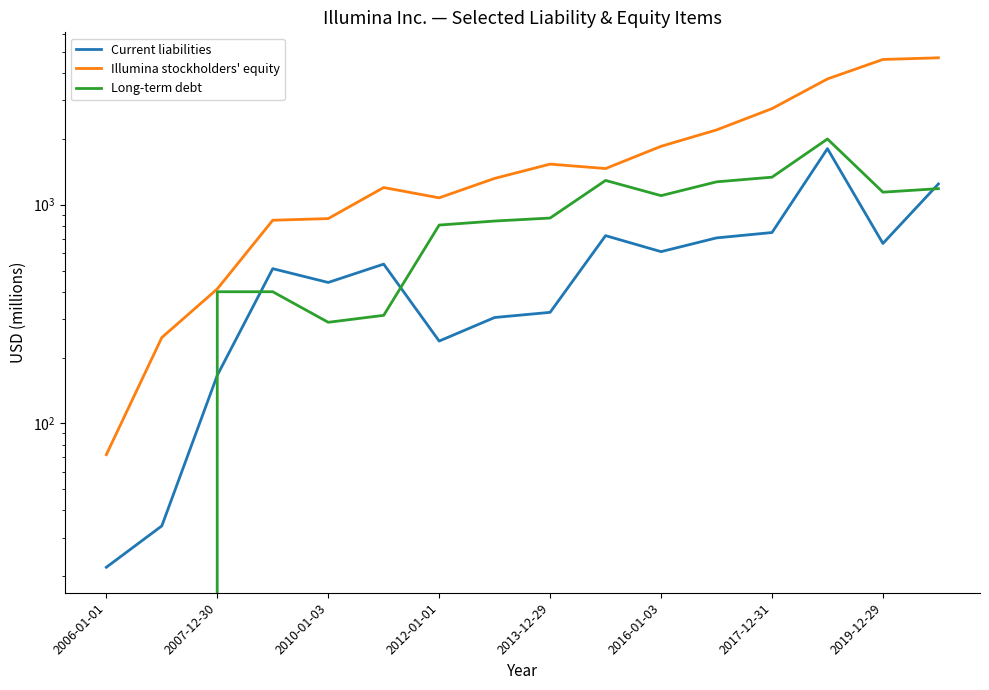

Is it true that Illumina stockholders' equity equals 735 at 2017-12-31?

False